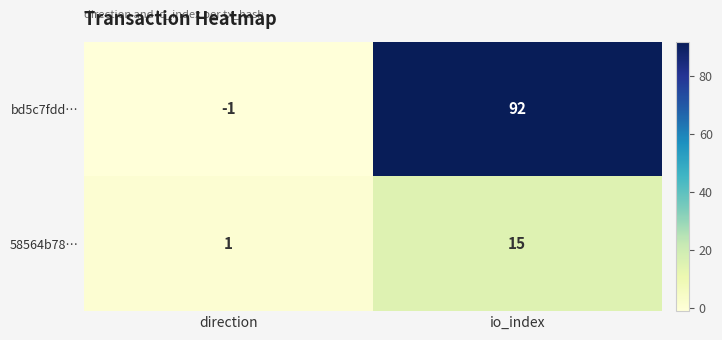

Reading left to right, extract all data points from this chart.

bd5c7fdd…: direction=-1	io_index=92
58564b78…: direction=1	io_index=15